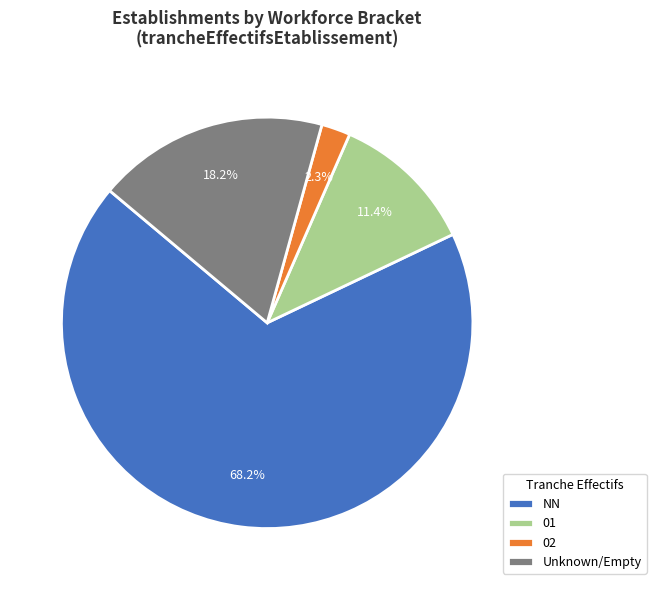

What percentage is NOT represented by Unknown/Empty?

81.8%